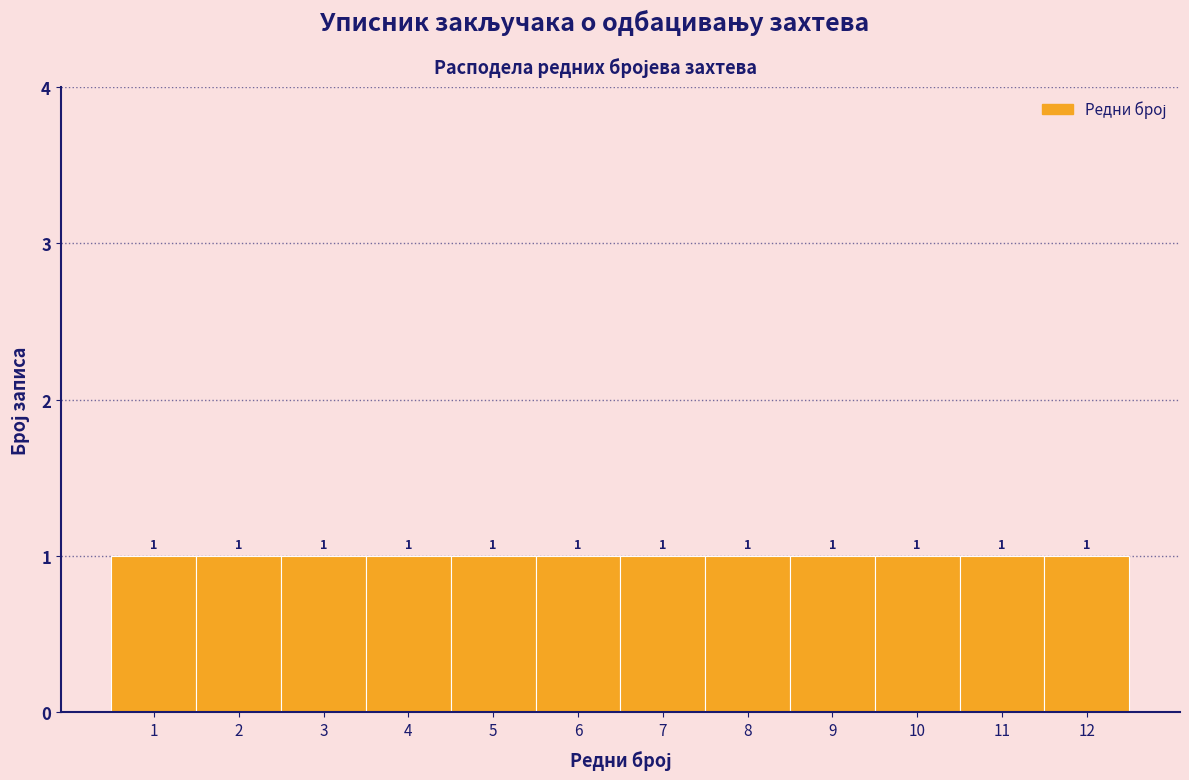

How tall is the bar that spans 10.5 to 11.5 on the x-axis?

1